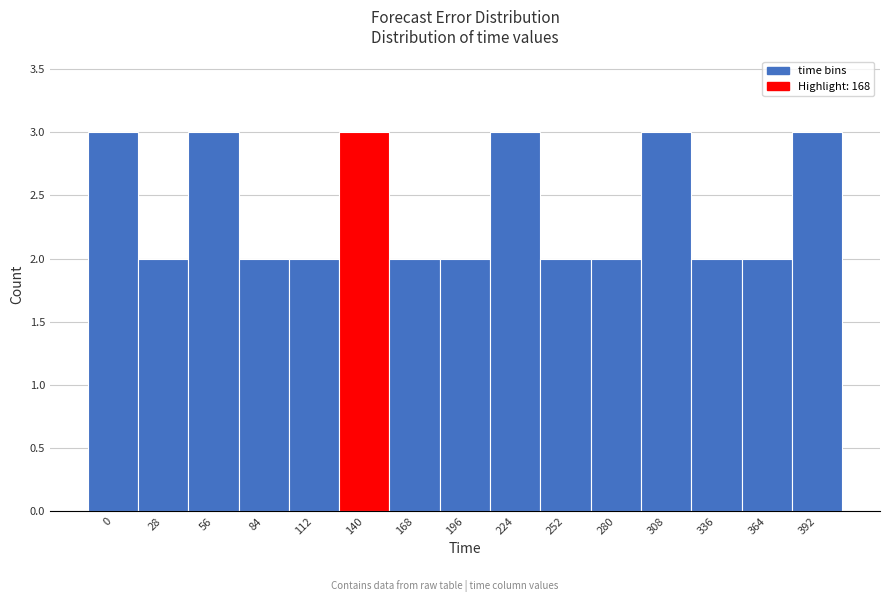

Reading left to right, what are all the values shown in this chart?

3	2	3	2	2	3	2	2	3	2	2	3	2	2	3